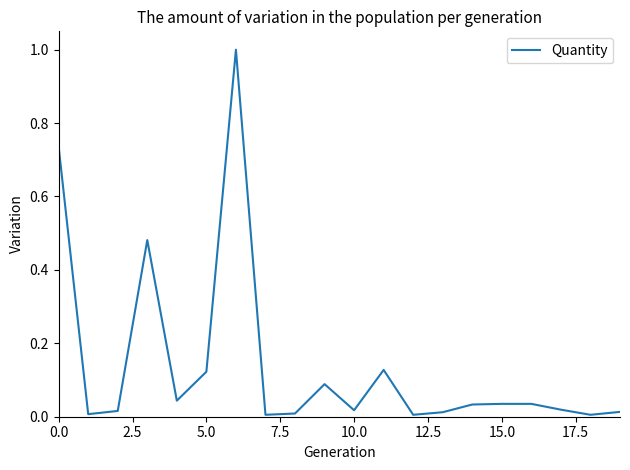

What is the difference between the maximum and minimum values?

1.0